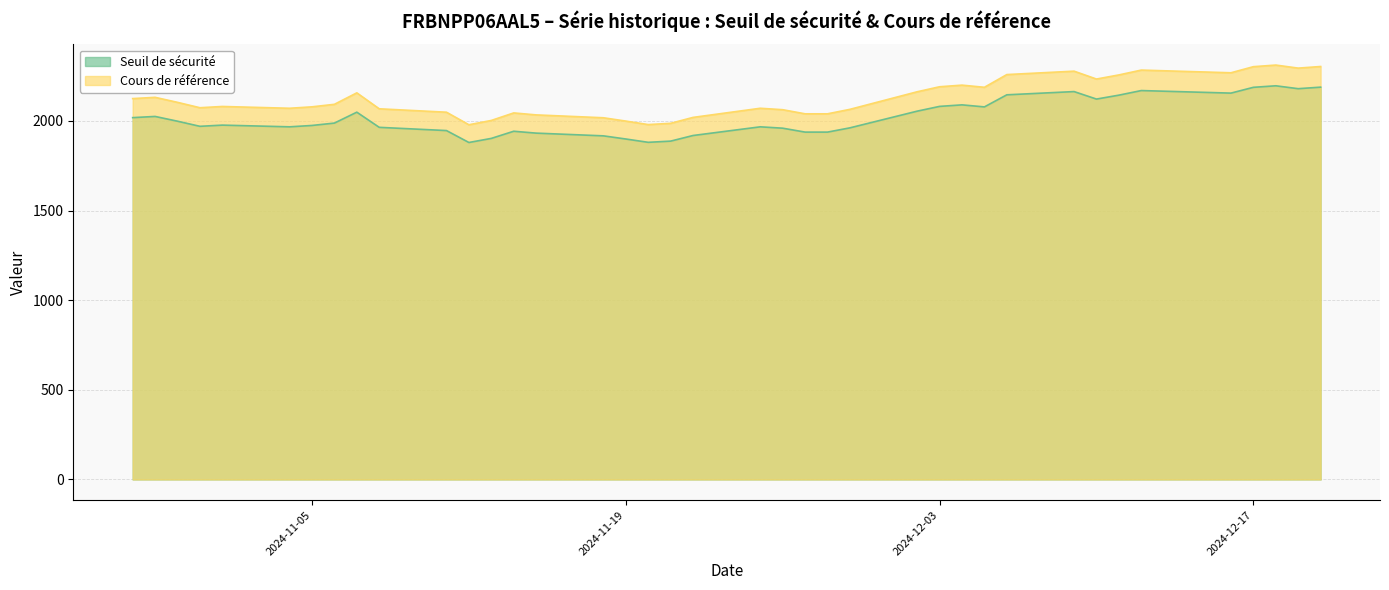

True or false: Seuil de sécurité and Cours de référence intersect in this chart.

False